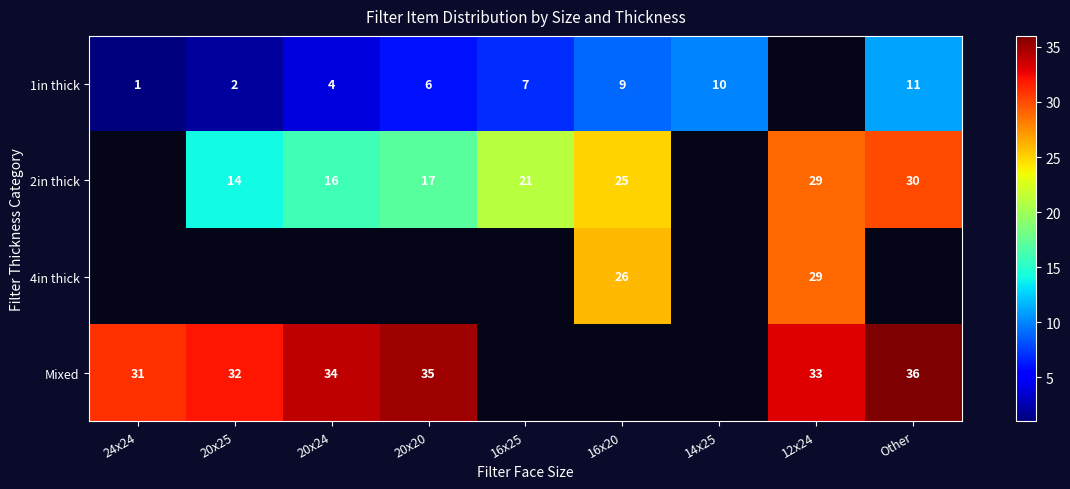

True or false: 1in thick has a value of 1 at 24x24.

True